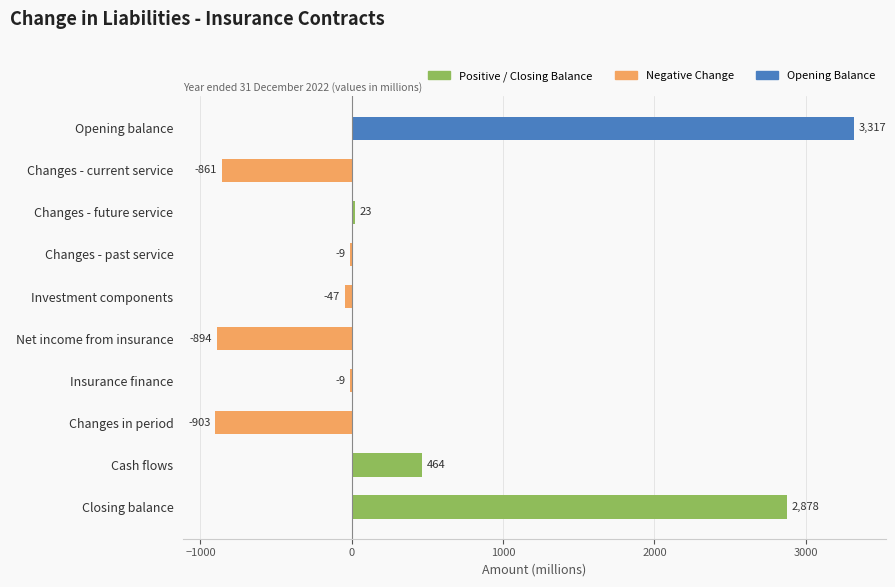

The chart shows a value of 826 at Cash flows. True or false?

False